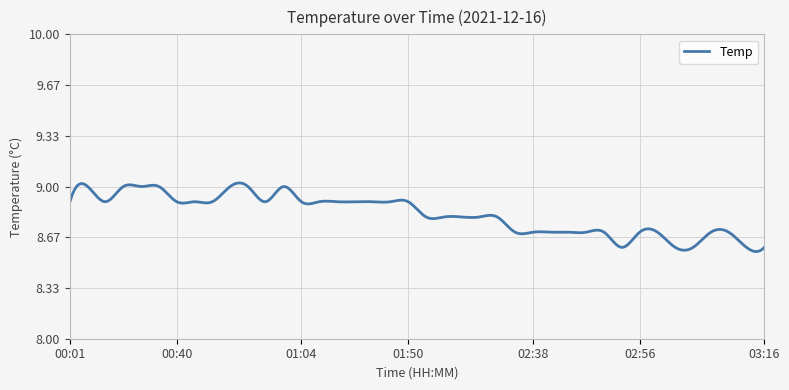

True or false: the data shows 8.9 at 00:01.

True